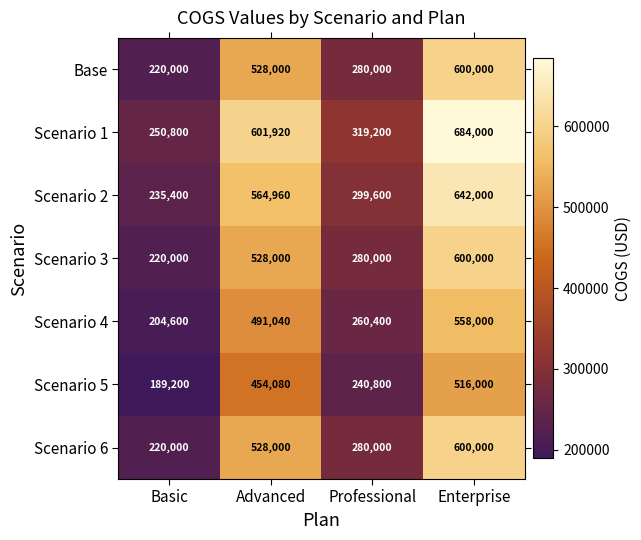

Where is Scenario 6 nearest to the value 410000?

Advanced